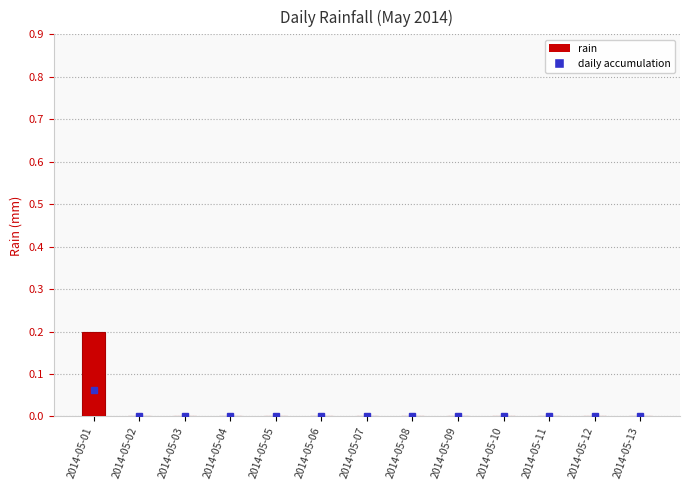

Count the number of data series in this chart.

1